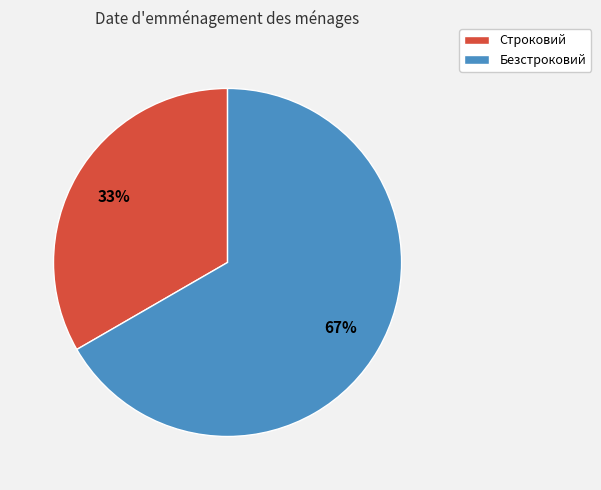

What is the ratio of the value at Строковий to the value at Безстроковий?

0.5